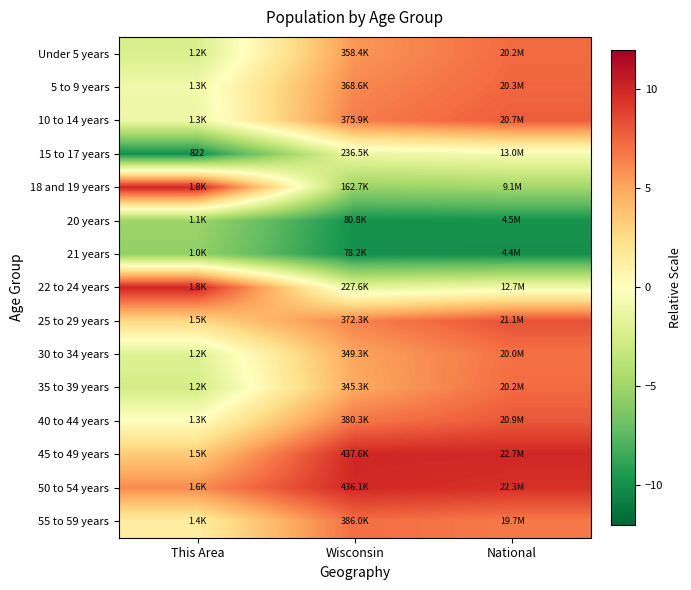

List the labels in order of 40 to 44 years value, largest first.

National, Wisconsin, This Area